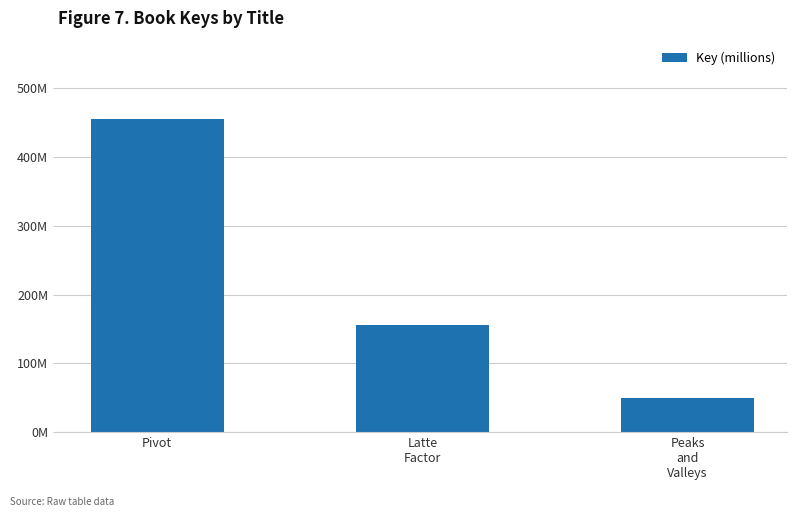

Are the bars horizontal?

No